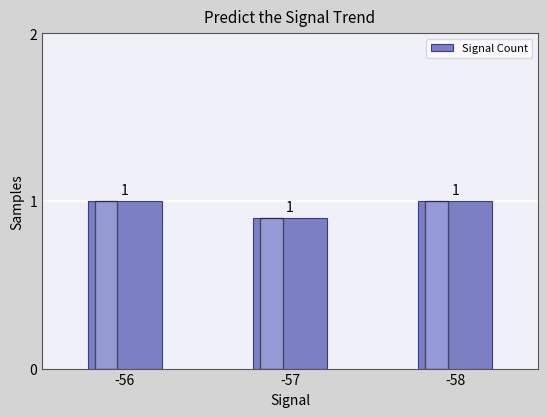

What is the minimum value shown in the chart?

0.9